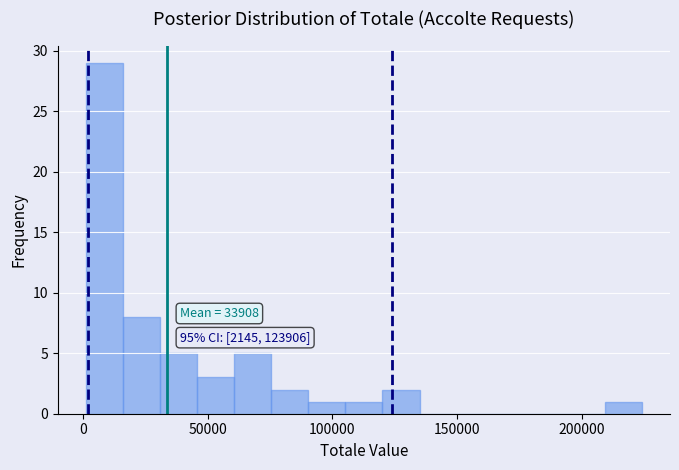

Read against the x-axis, roughly where is the centre of the tallest bar?

10000